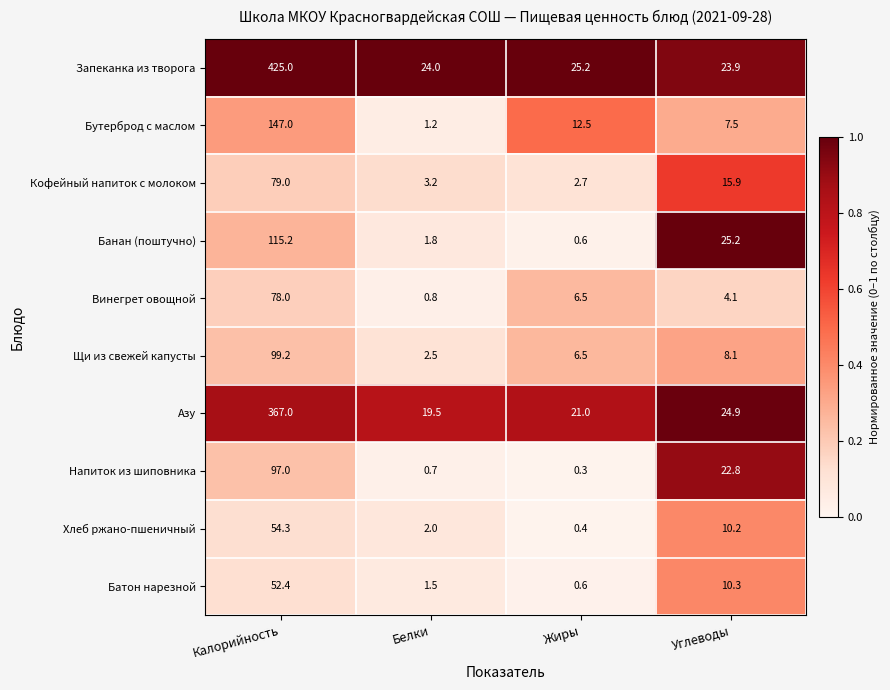

How many categories are shown in the chart?

4